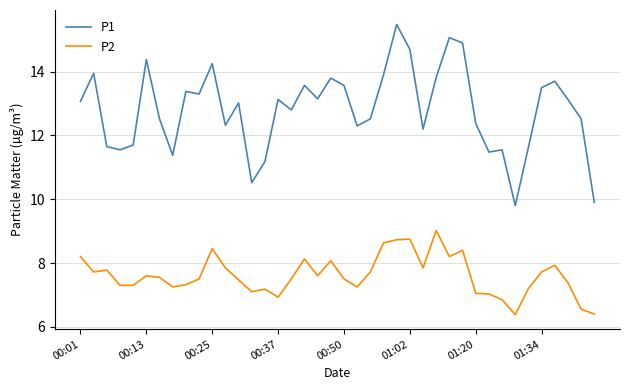

True or false: P2 and P1 cross at least once.

False